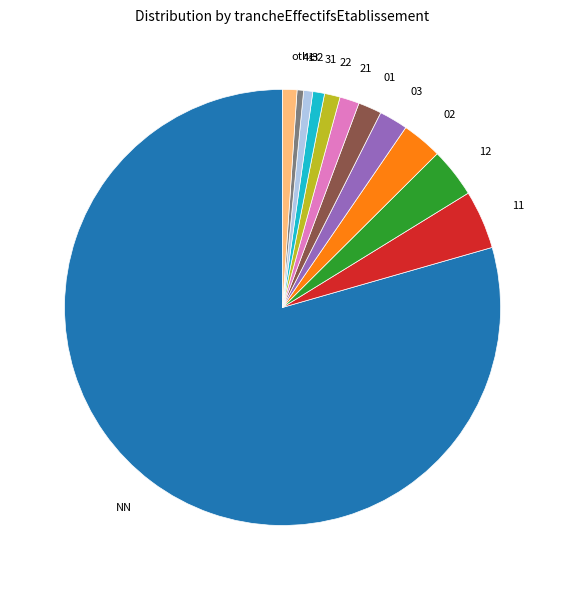

How many slices are in this pie chart?

12